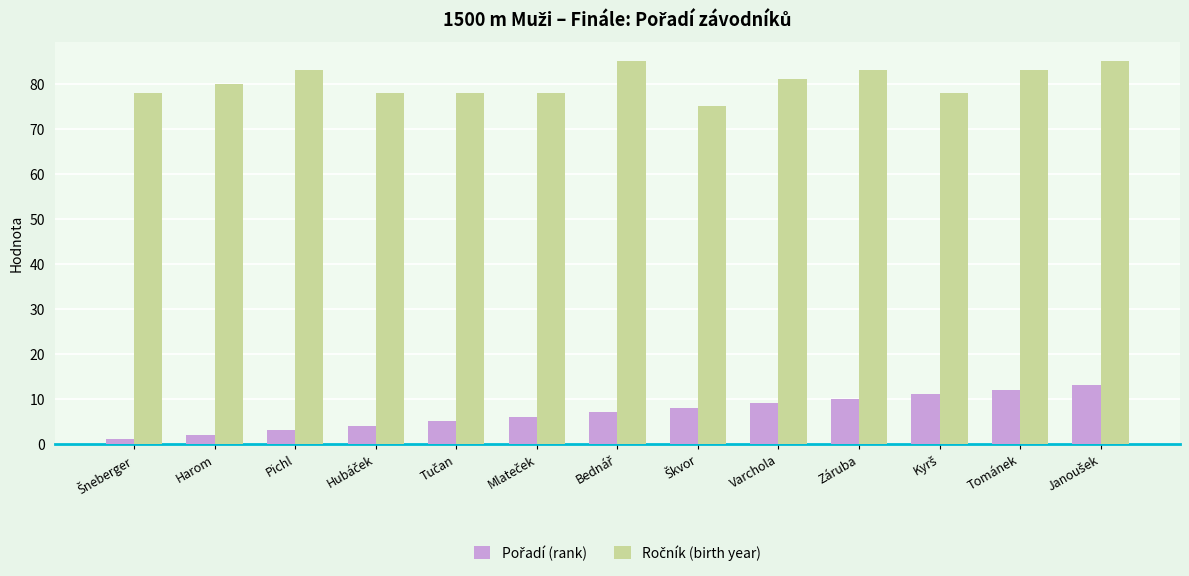

At how many categories does at least one series exceed 74?

13